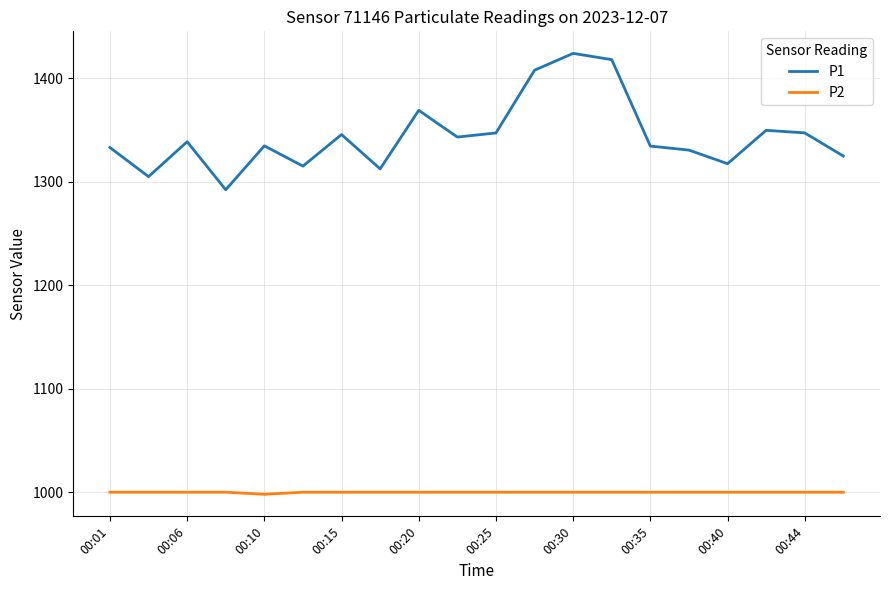

What is the greatest value displayed?

1424.2